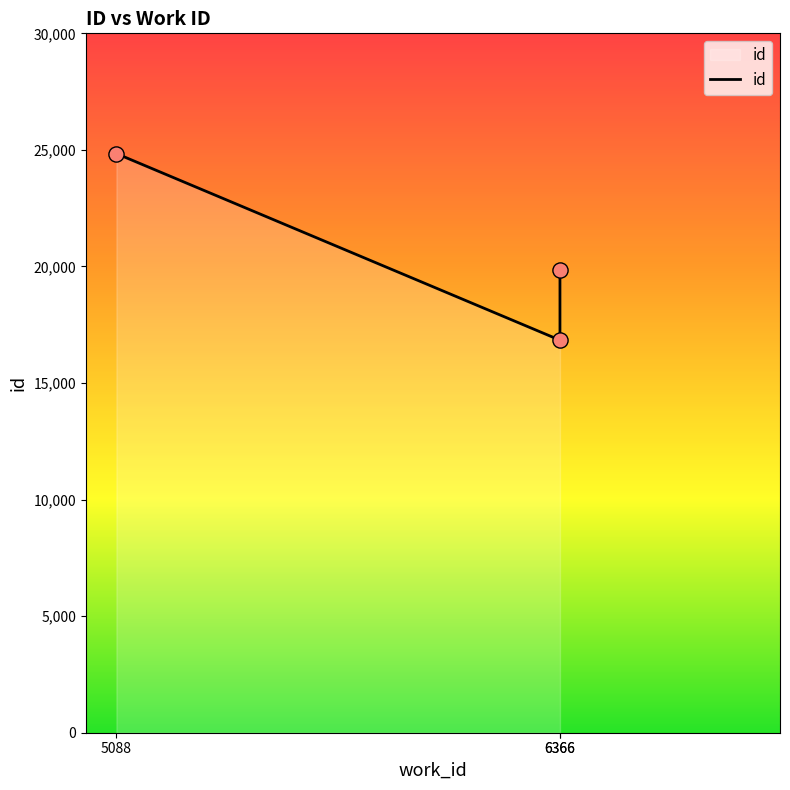

Approximately how many times larger is the value at 6366 compared to 5088?

0.7